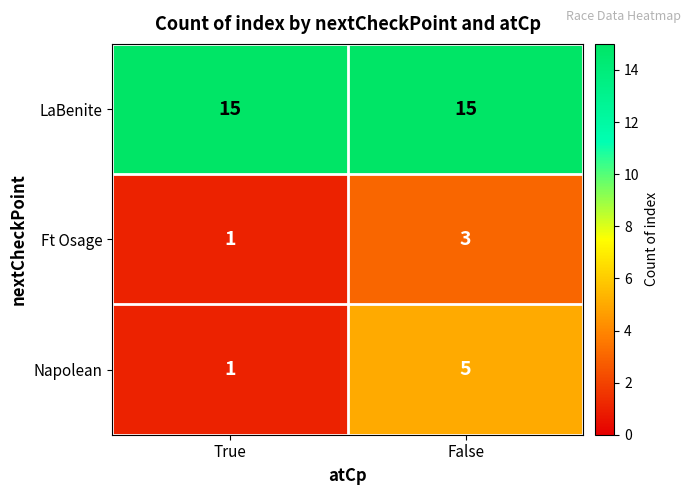

Reading left to right, extract all data points from this chart.

LaBenite: True=15	False=15
Ft Osage: True=1	False=3
Napolean: True=1	False=5